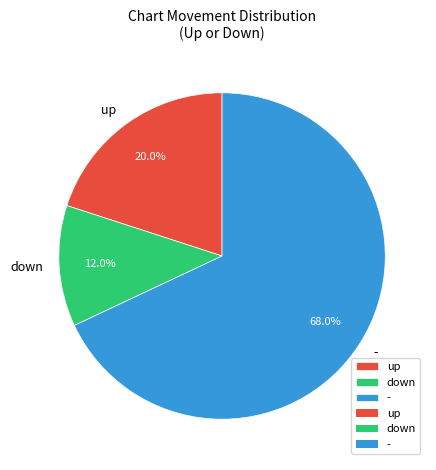

Between - and up, which is larger?

-